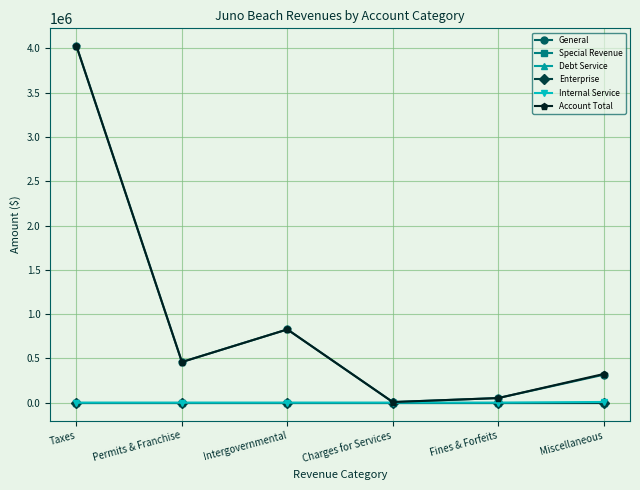

Which series has the largest total across all categories?

Account Total